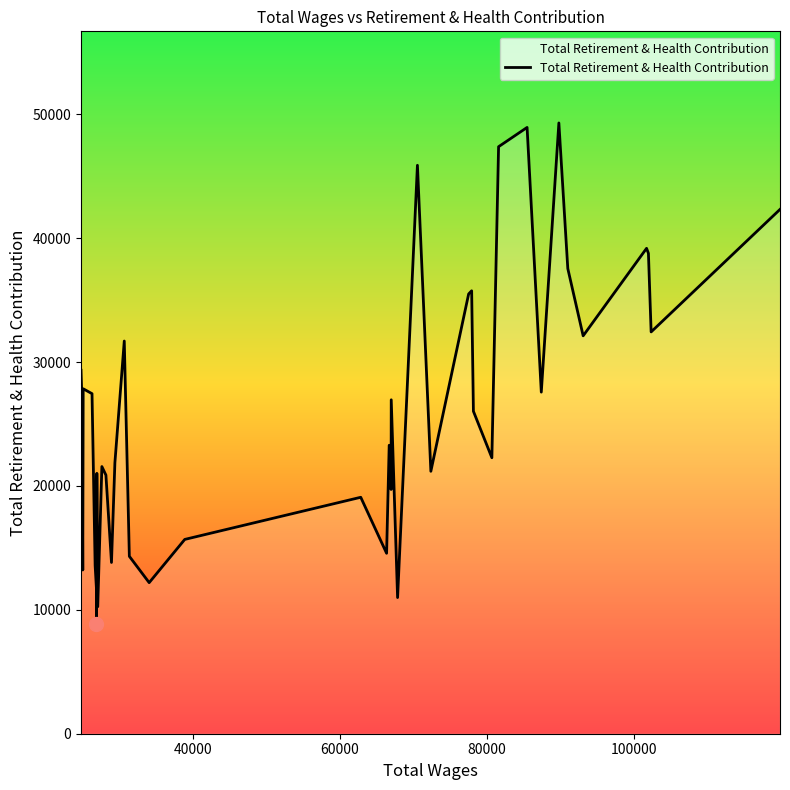

What is the difference between the maximum and second lowest values?

39046